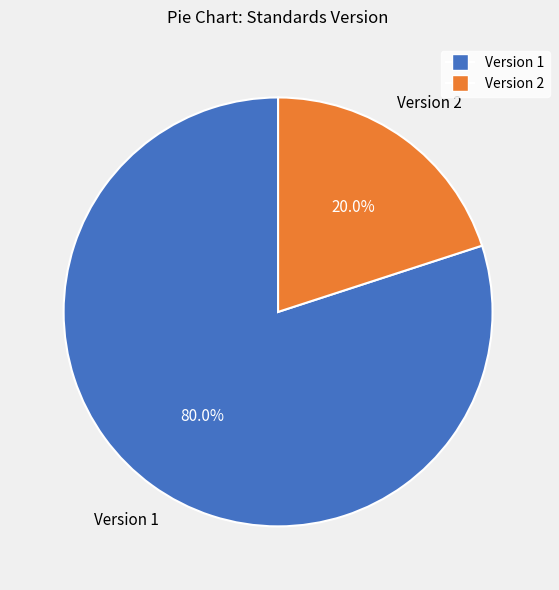

Is there a majority slice in this chart?

Yes